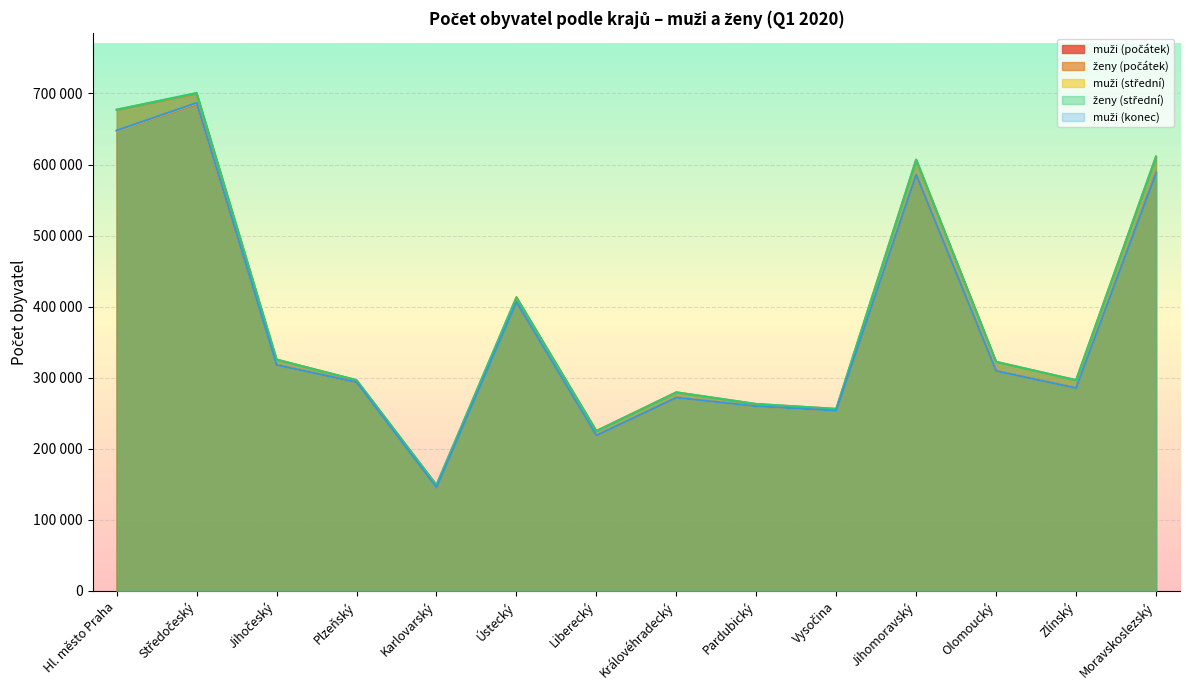

Count the number of data series in this chart.

5